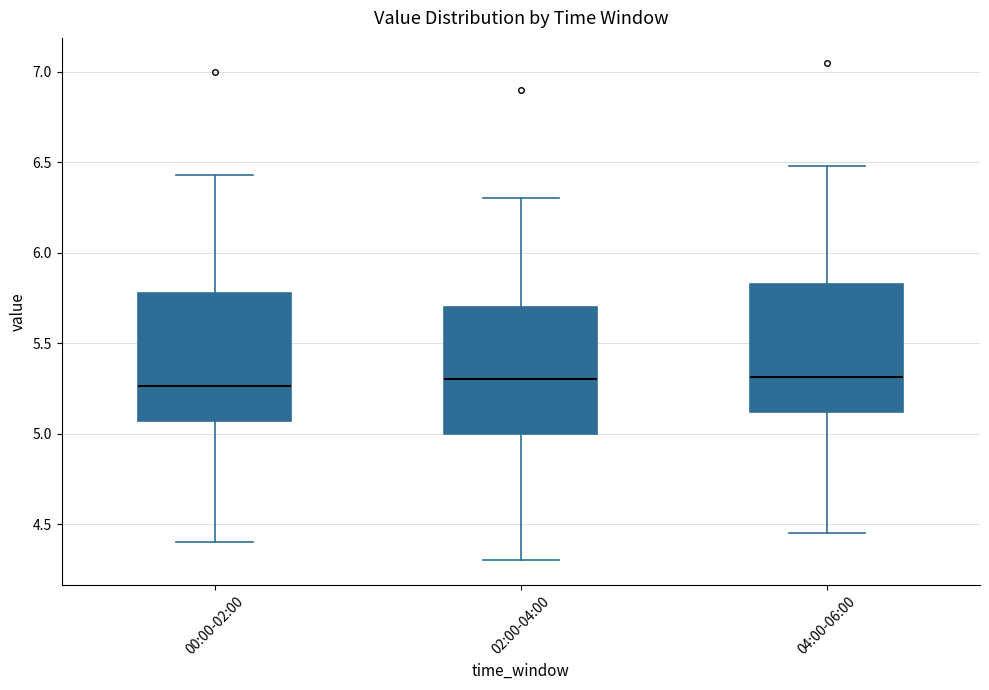

Reading left to right, read every box against the y-axis: the position of its median line, the range the box covers, and the ends of its whiskers. The values are not printed on the chart, so give them approximately, as read against the axis.

00:00-02:00: median 5.25, box 5.05 to 5.80, whiskers 4.40 to 6.45
02:00-04:00: median 5.30, box 5.00 to 5.70, whiskers 4.30 to 6.30
04:00-06:00: median 5.30, box 5.10 to 5.85, whiskers 4.45 to 6.50